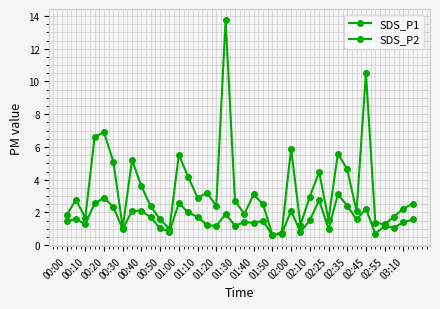

At which category does SDS_P2 reach its first local valley?

00:10